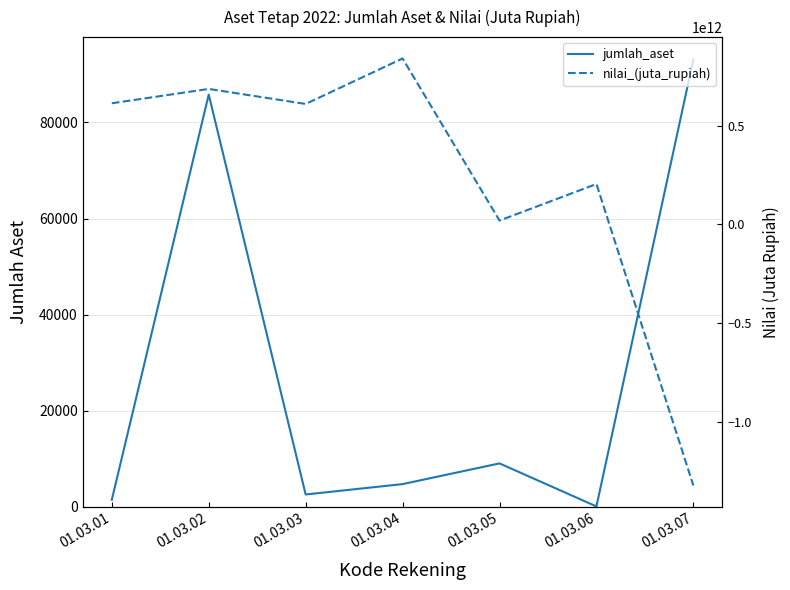

How many intersections are there between jumlah_aset and nilai_(juta_rupiah)?

1